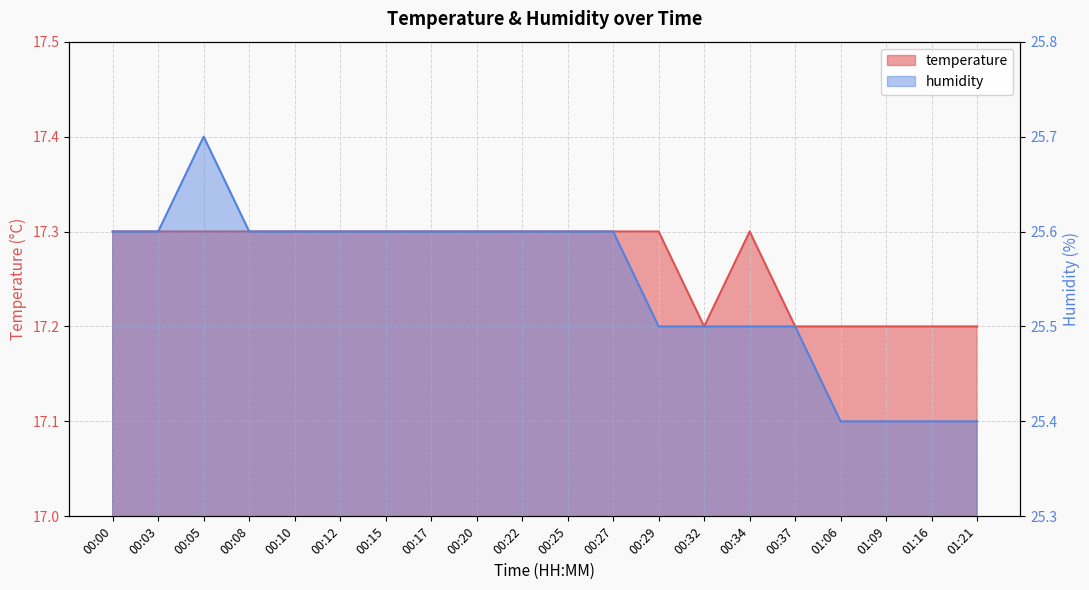

What is the label of the 7th point from the left?

00:15